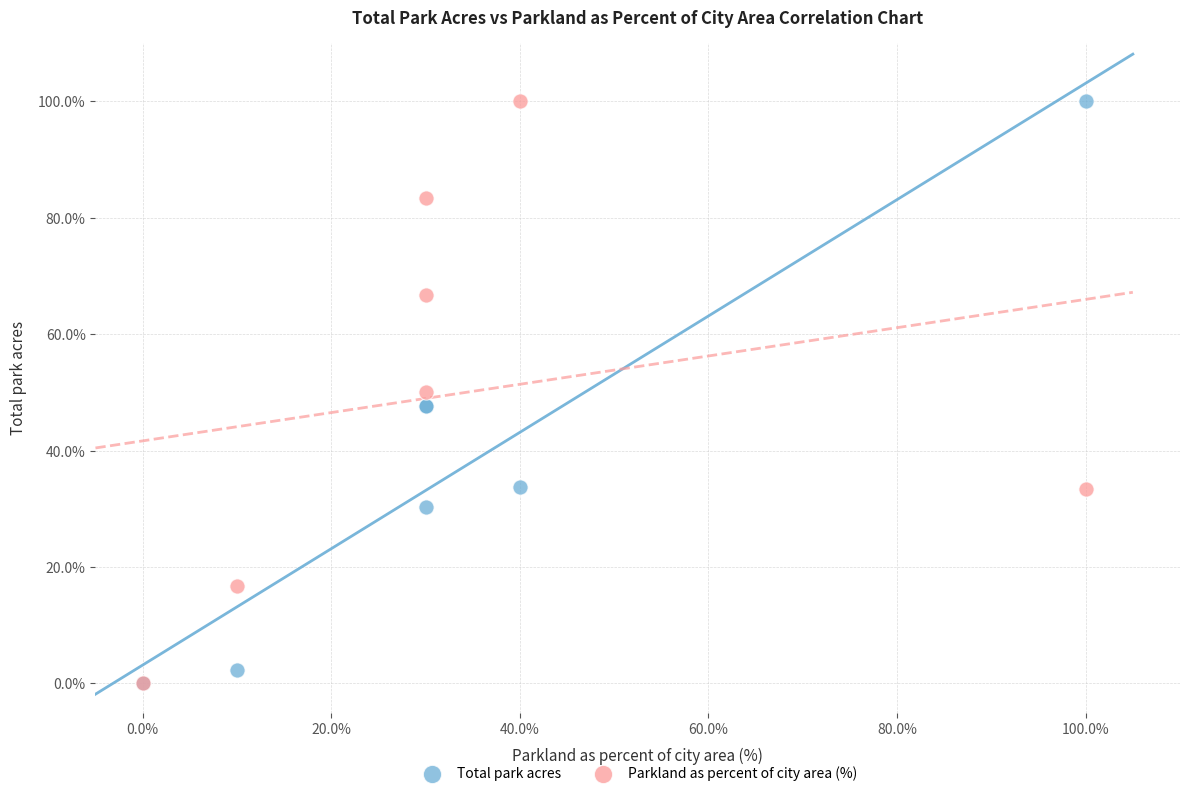

What are all the series names shown in the legend?

Total park acres, Parkland as percent of city area (%)